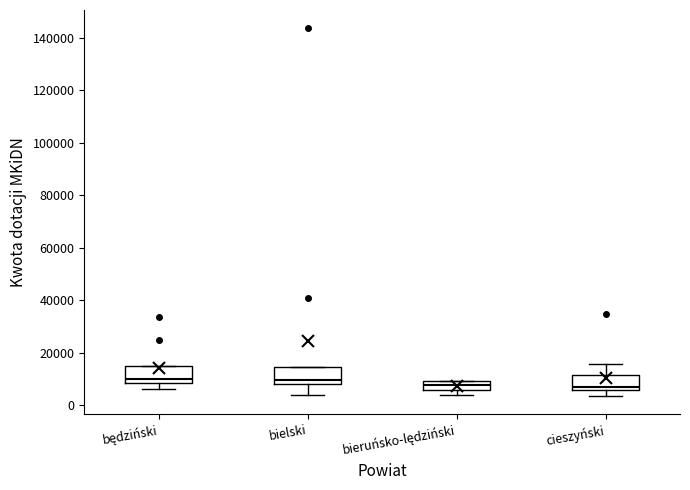

Reading left to right, read every box against the y-axis: the position of its median line, the range the box covers, and the ends of its whiskers. The values are not printed on the chart, so give them approximately, as read against the axis.

będziński: median 10000, box 8000 to 14000, whiskers 6000 to 14000
bielski: median 10000, box 8000 to 14000, whiskers 4000 to 14000
bieruńsko-lędziński: median 8000, box 6000 to 10000, whiskers 4000 to 10000
cieszyński: median 6000 (just above the box's lower edge), box 6000 to 12000, whiskers 4000 to 16000